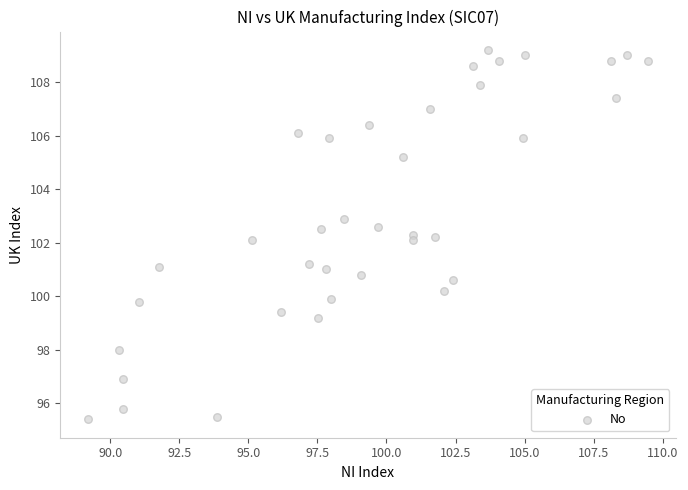

What is the range of Y values (max minus min)?

13.8